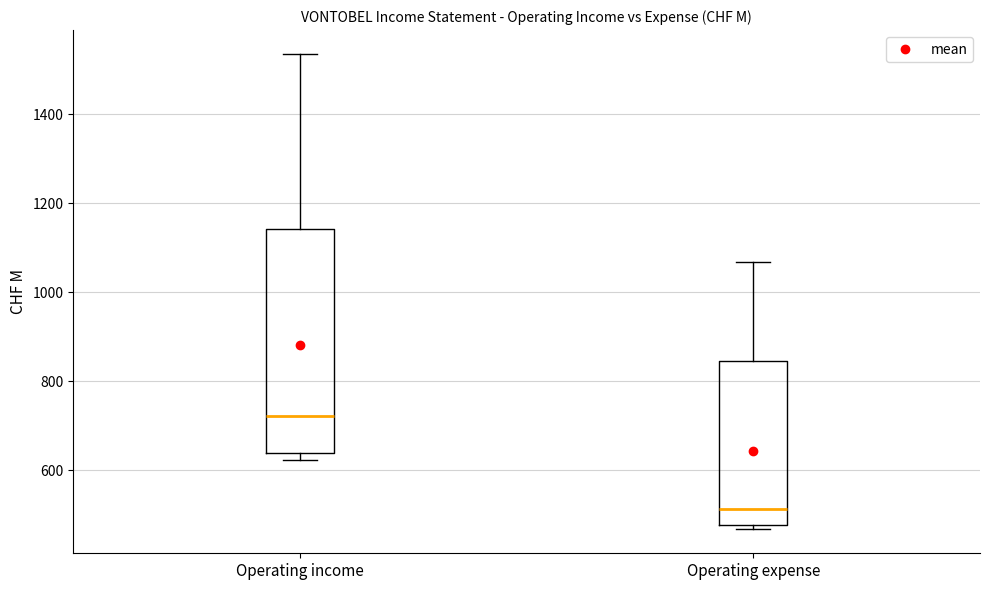

Reading left to right, transcribe this box plot: for each box, give where its median line is, the range the box spans, and where its two whiskers end, as read against the y-axis. The values are not printed on the chart, so give them approximately, as read against the axis.

Operating income: median 720, box 640 to 1140, whiskers 620 to 1540
Operating expense: median 520, box 480 to 840, whiskers 460 to 1060